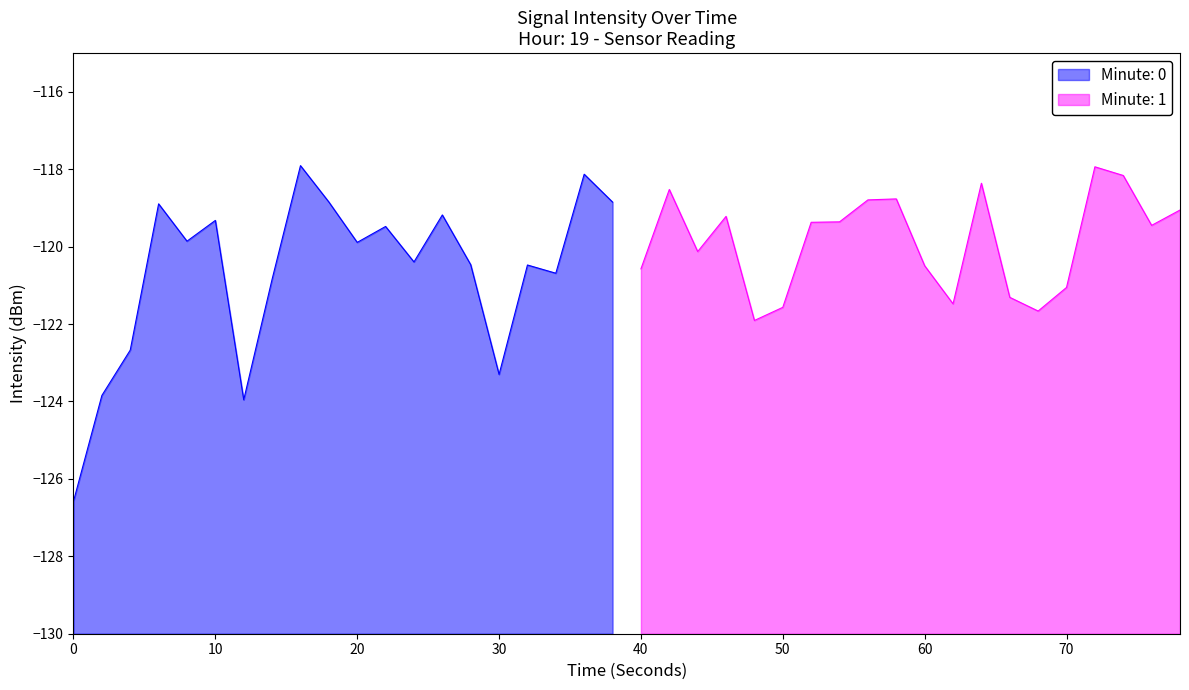

How many data points are less than -119?

29